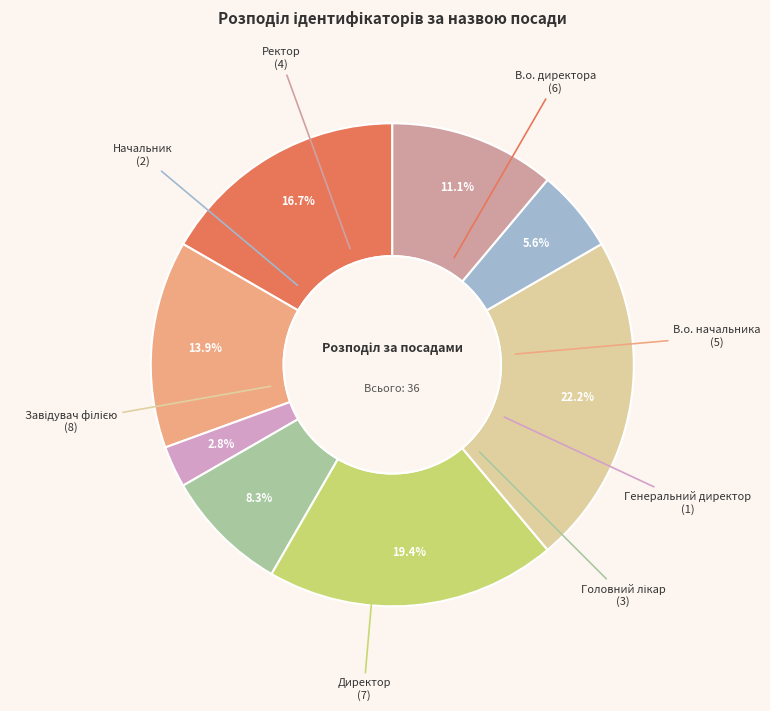

Is there a majority slice in this chart?

No